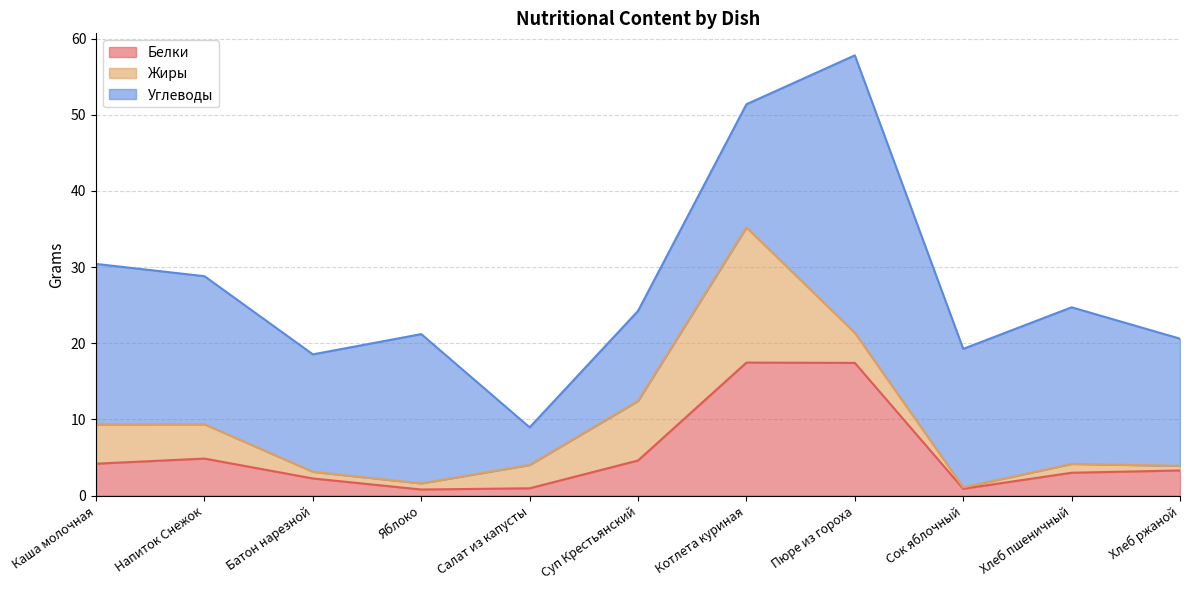

Reading left to right, extract all data points from this chart.

Белки: 4.2	4.9	2.2	0.8	1.0	4.6	17.5	17.4	0.9	3.0	3.3
Жиры: 5.2	4.5	0.9	0.8	3.1	7.8	17.7	4.0	0.2	1.2	0.6
Углеводы: 21.1	19.4	15.4	19.6	4.9	11.8	16.2	36.4	18.2	20.6	16.7